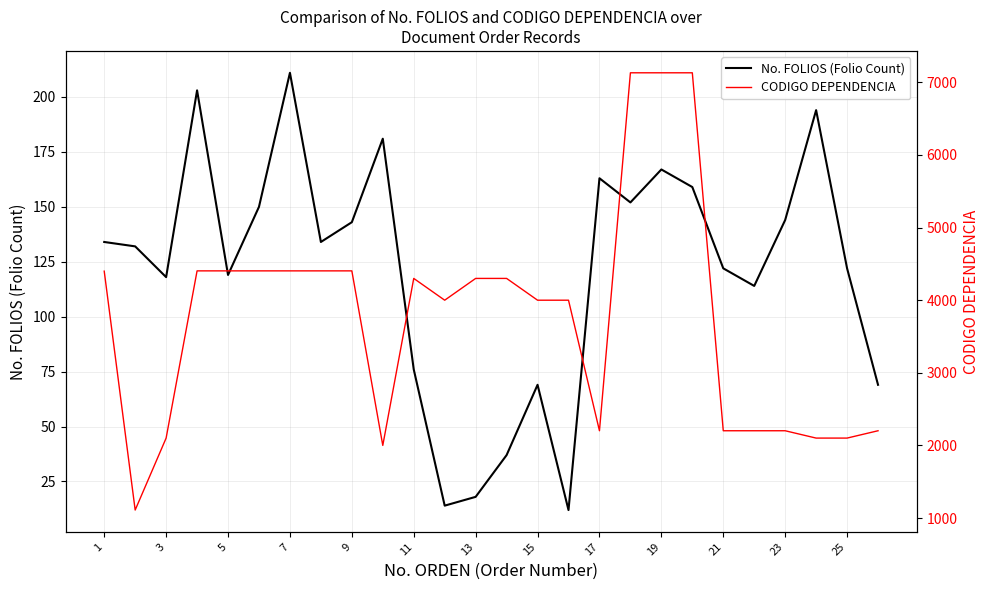

List the series in order of their overall mean, highest first.

CODIGO DEPENDENCIA, No. FOLIOS (Folio Count)